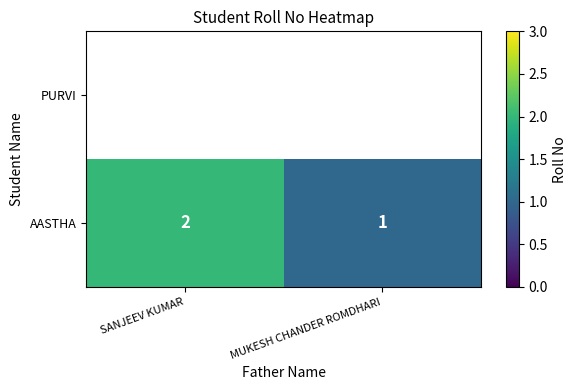

The value of AASTHA at MUKESH CHANDER ROMDHARI is 0. True or false?

False